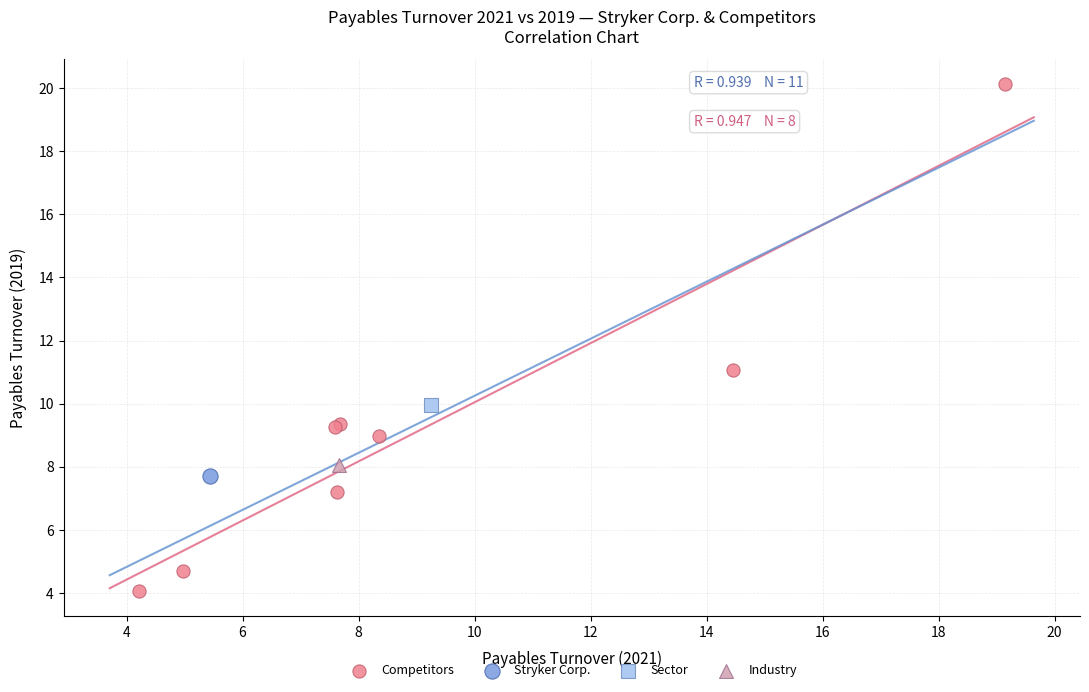

What are all the series names shown in the legend?

Competitors, Stryker Corp., Sector, Industry